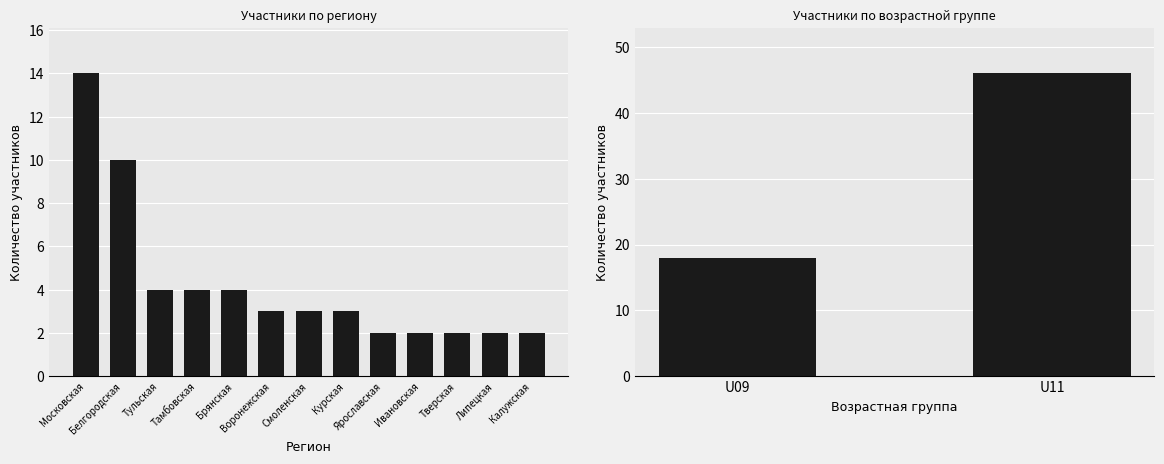

Which series has the largest total across all categories?

U11